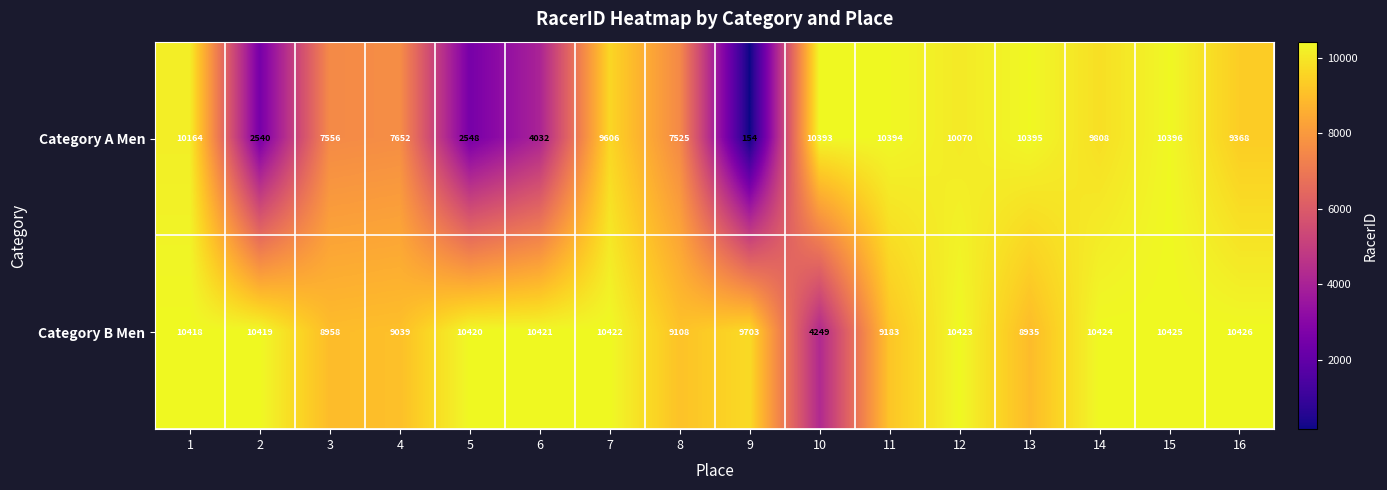

Is the value of Category B Men at 14 greater than the value of Category A Men at 13?

Yes